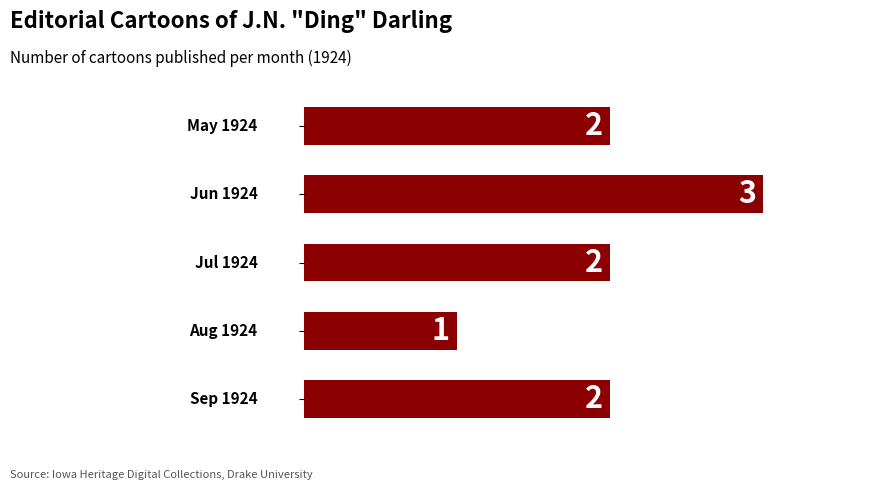

How many data points does each series have?

5